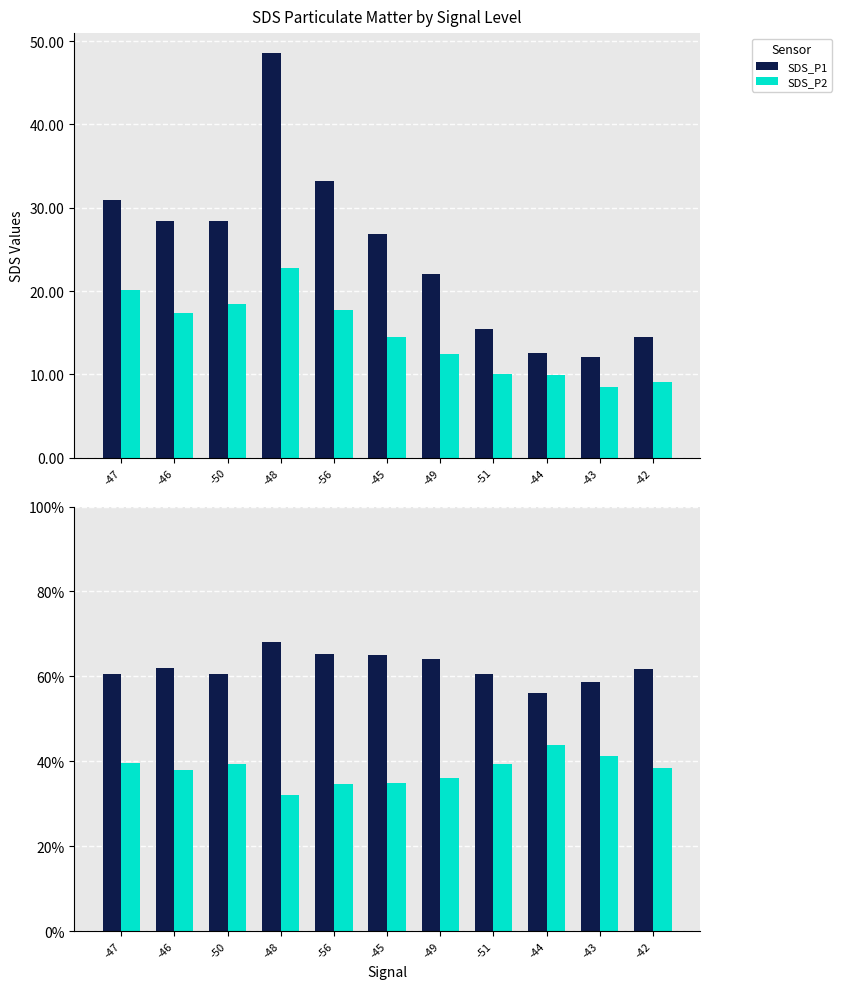

What is the label of the 11th bar from the right?

-47